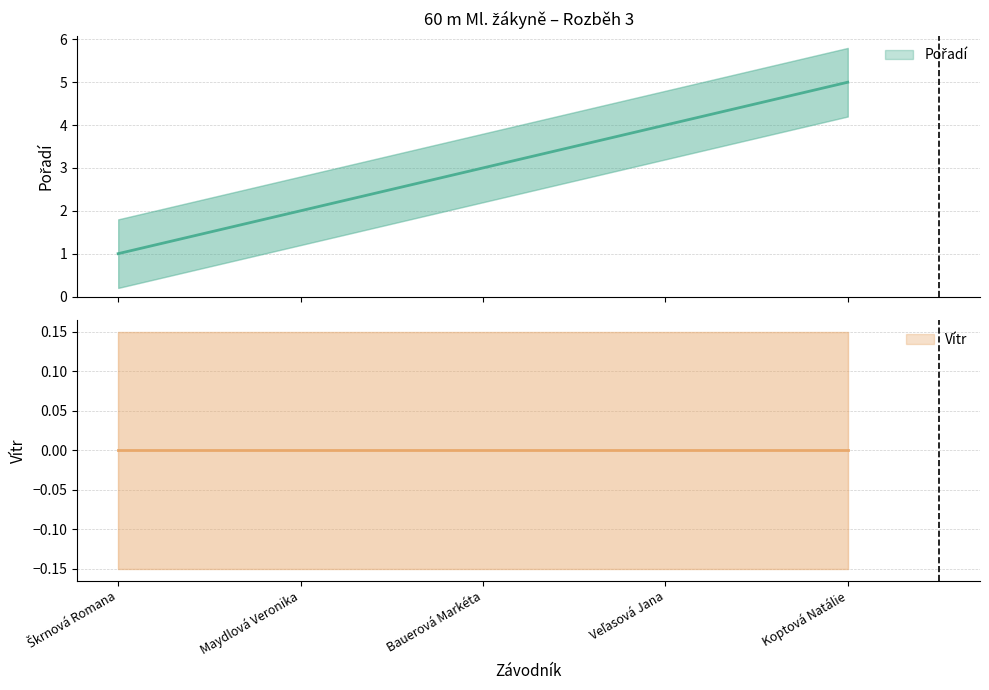

What is the smallest value displayed?

1